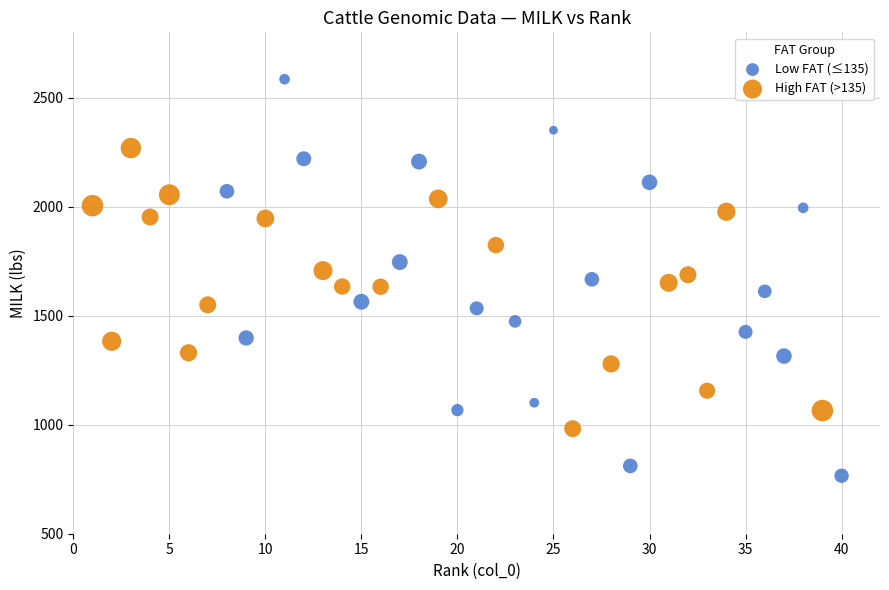

Which series contains the highest Y value?

Low FAT (≤135)